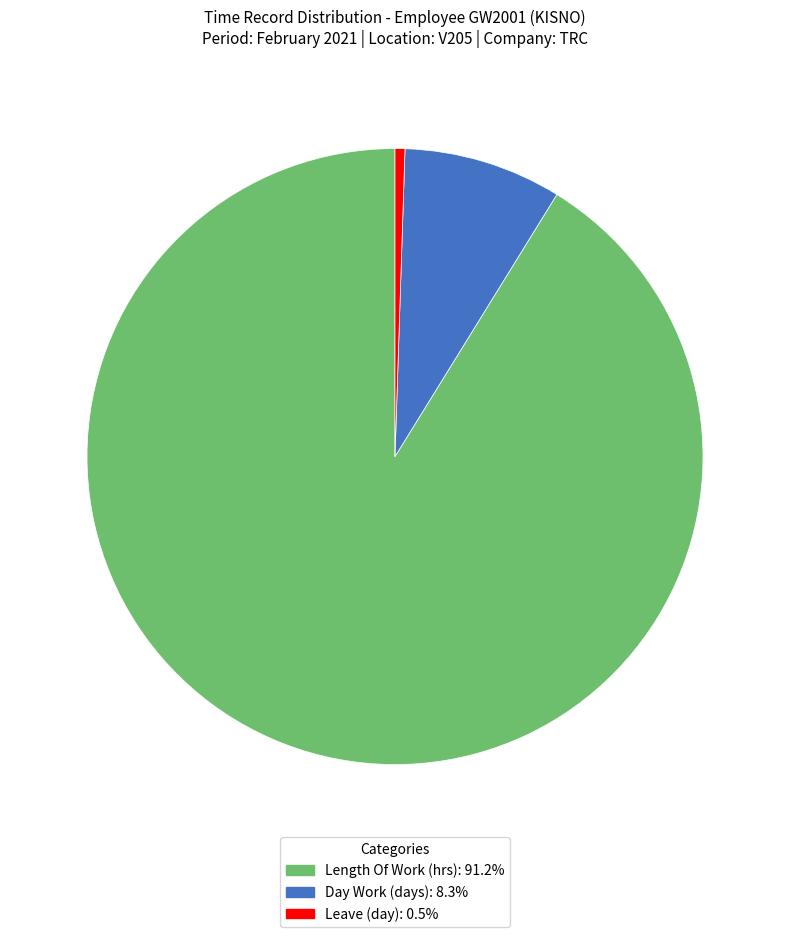

Count the number of slices in the pie.

3